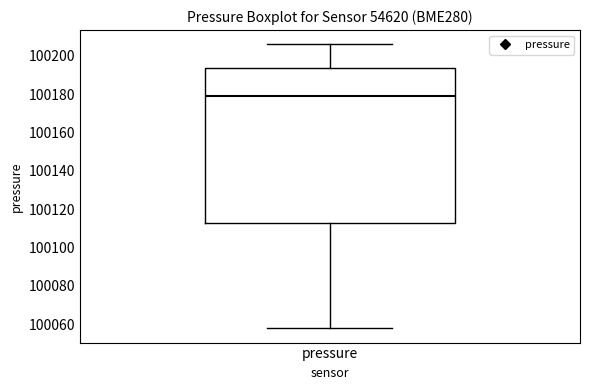

Read this box plot against the y-axis: the position of the median line, the range covered by the box, and the ends of both whiskers. The values are not printed on the chart, so give them approximately, as read against the axis.

median 100180, box 100112 to 100194, whiskers 100058 to 100206